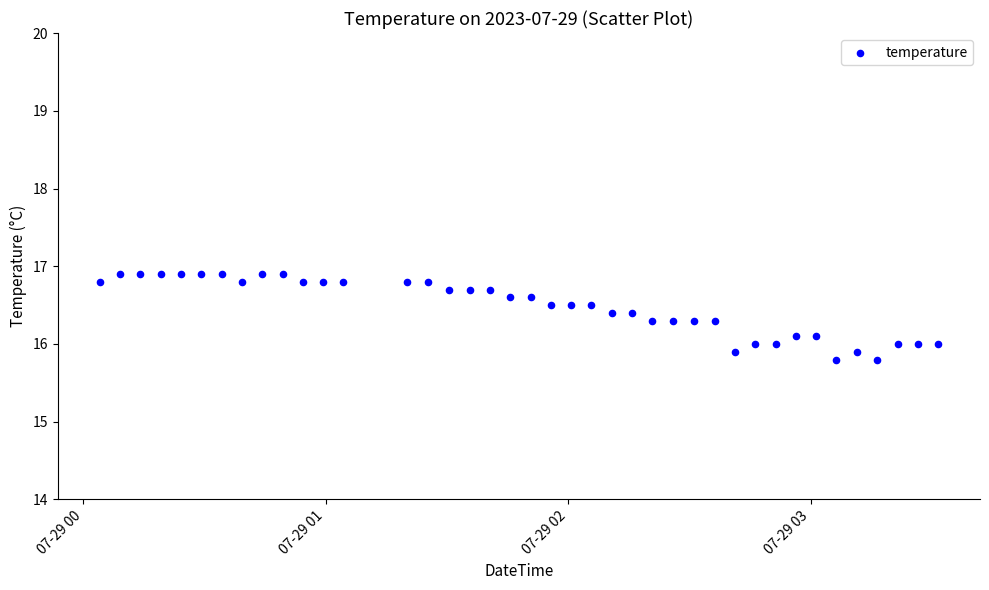

What is the range of Y values (max minus min)?

1.1